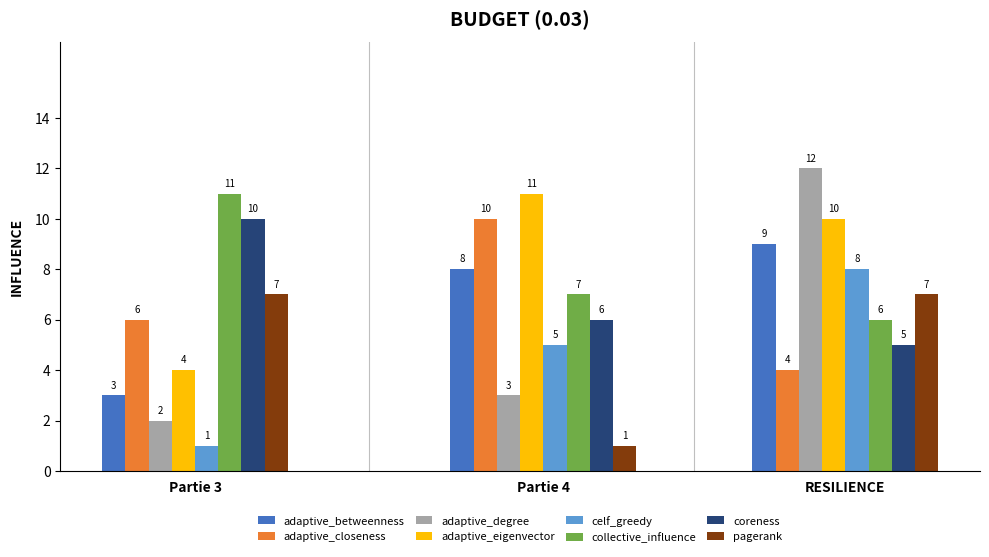

Rank the categories by adaptive_closeness value from highest to lowest.

Partie 4, Partie 3, RESILIENCE